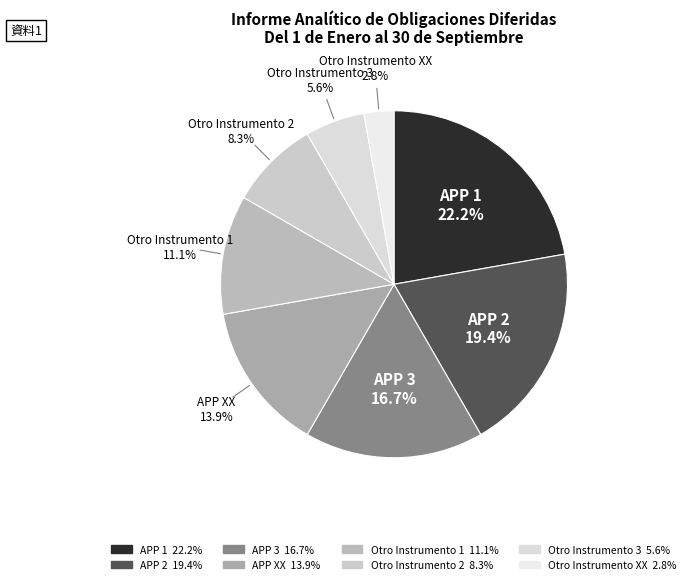

What percentage is the APP 1 slice, to the nearest percent?

22%